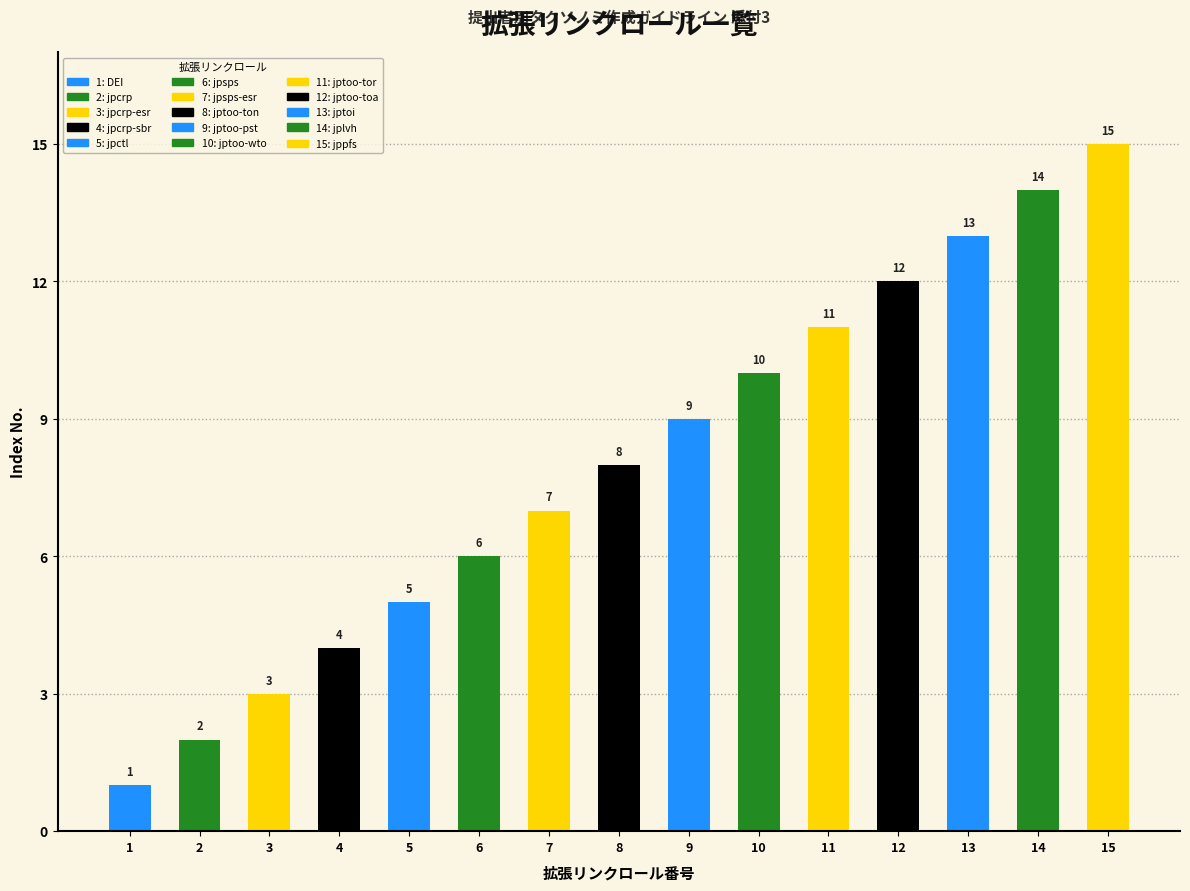

What is the value of the 10th bar from the left?

10